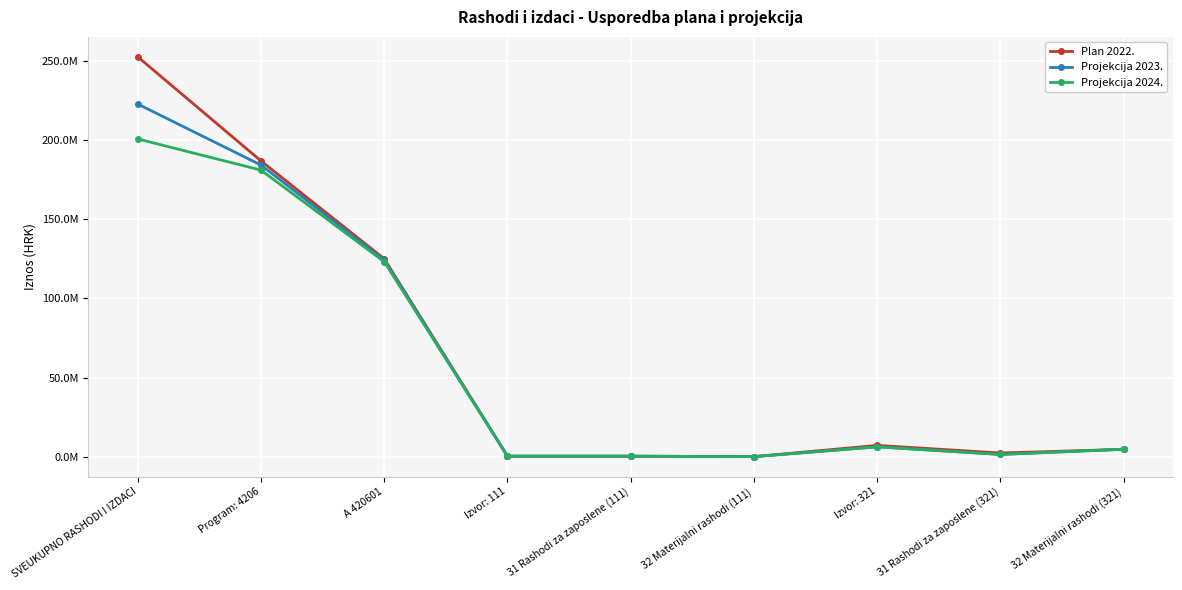

The Projekcija 2023. series shows 124033268.0 at A 420601. True or false?

True